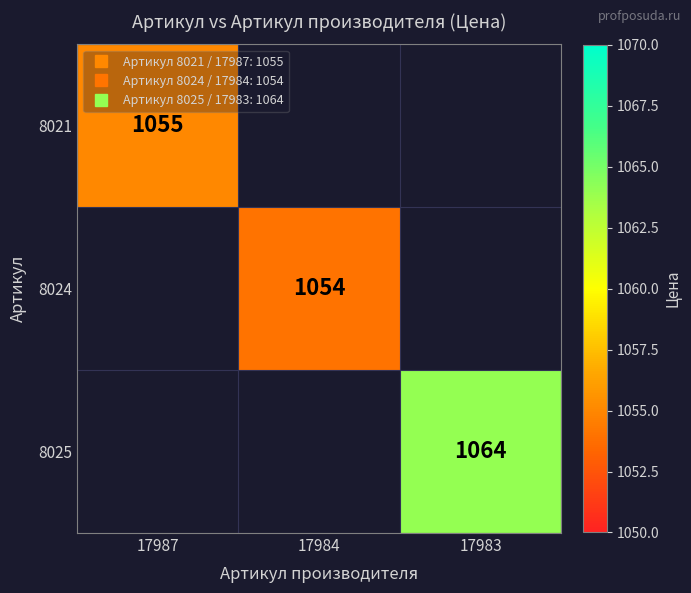

Which series has the widest spread of values?

8021